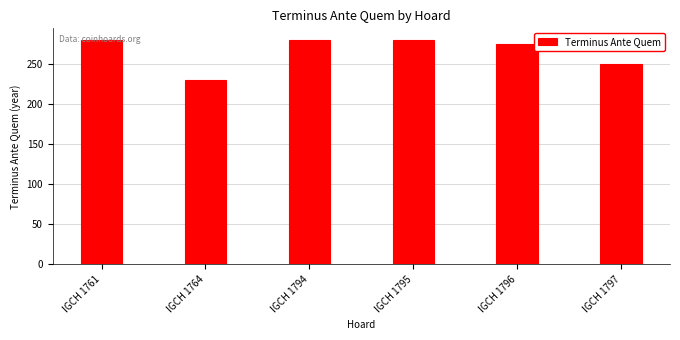

What is the smallest value displayed?

230